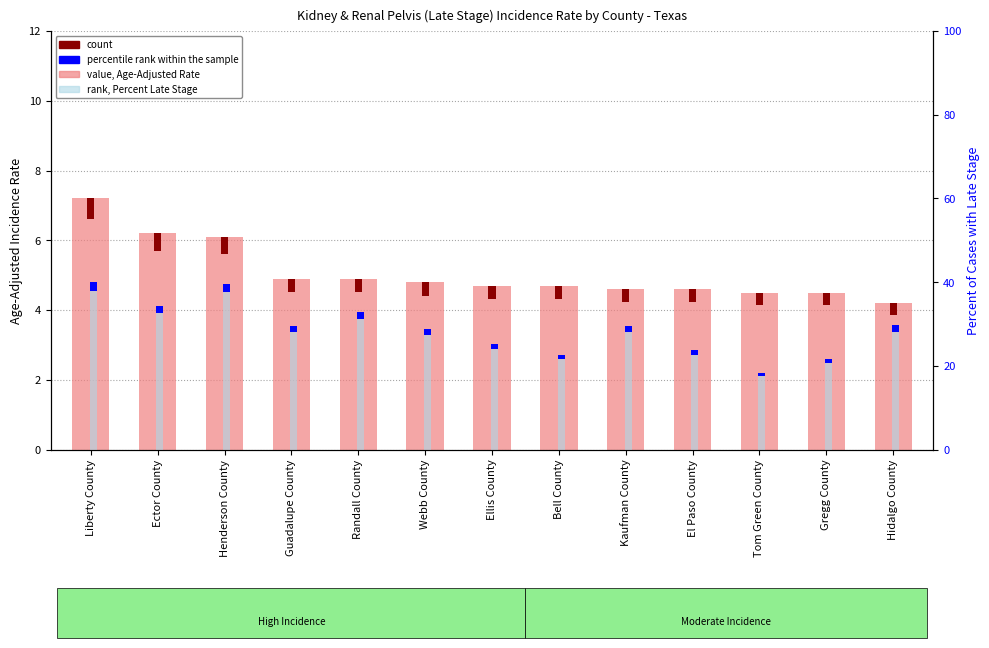

Between Gregg County and Hidalgo County, which series saw the biggest shift?

Percent of Cases with Late Stage